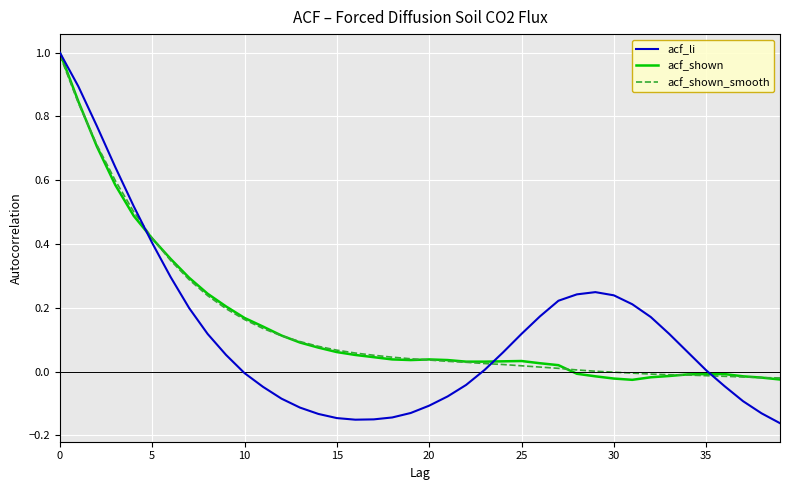

Which series has the largest range (max minus min)?

acf_li